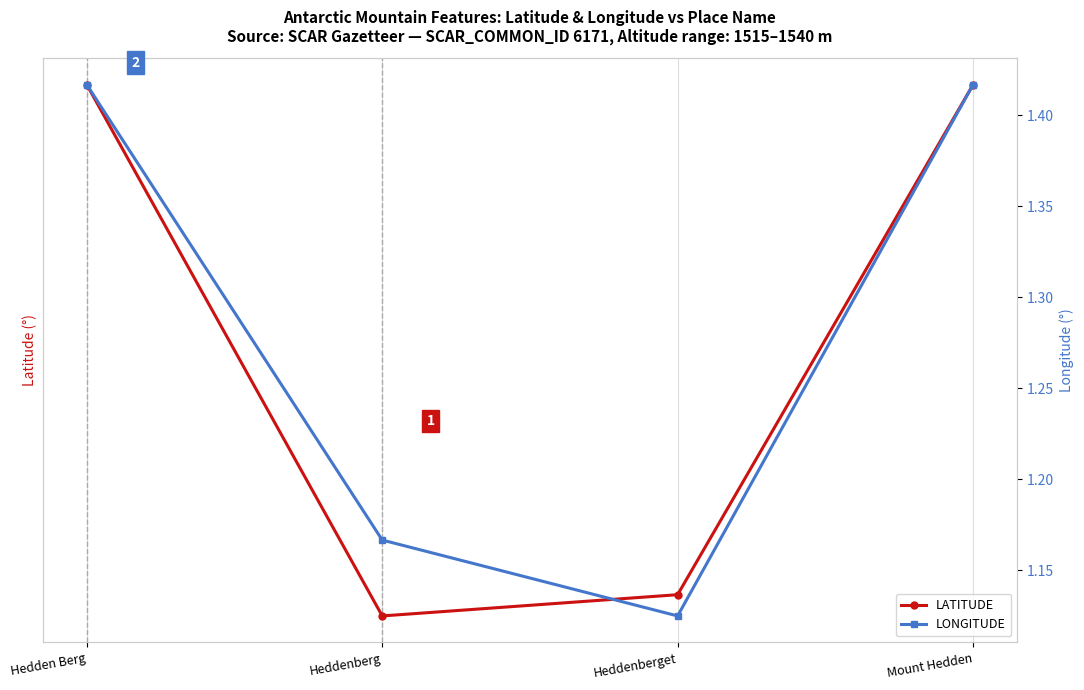

True or false: LONGITUDE and LATITUDE intersect in this chart.

False